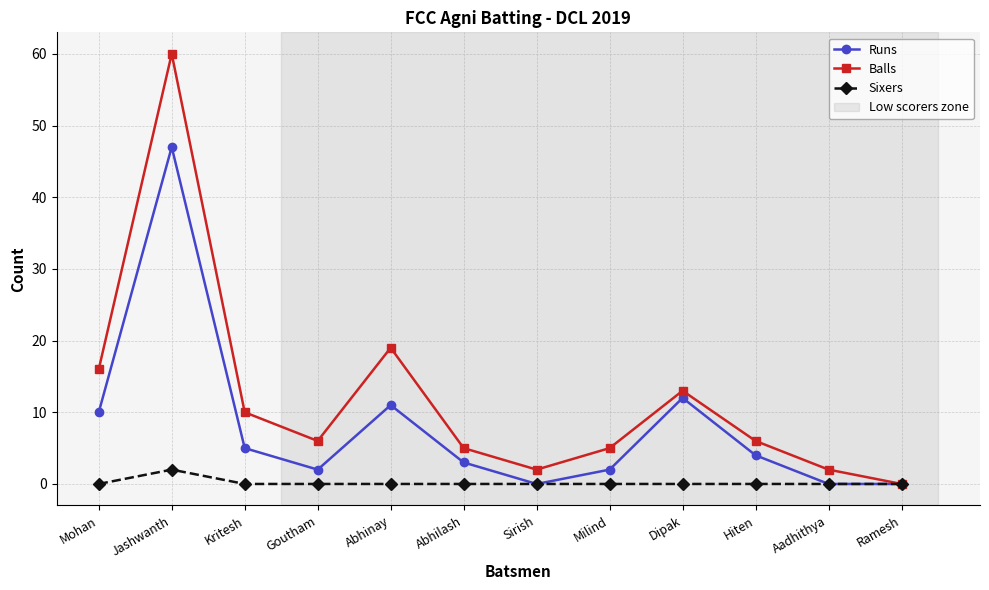

How many positive values does the Balls series have?

11